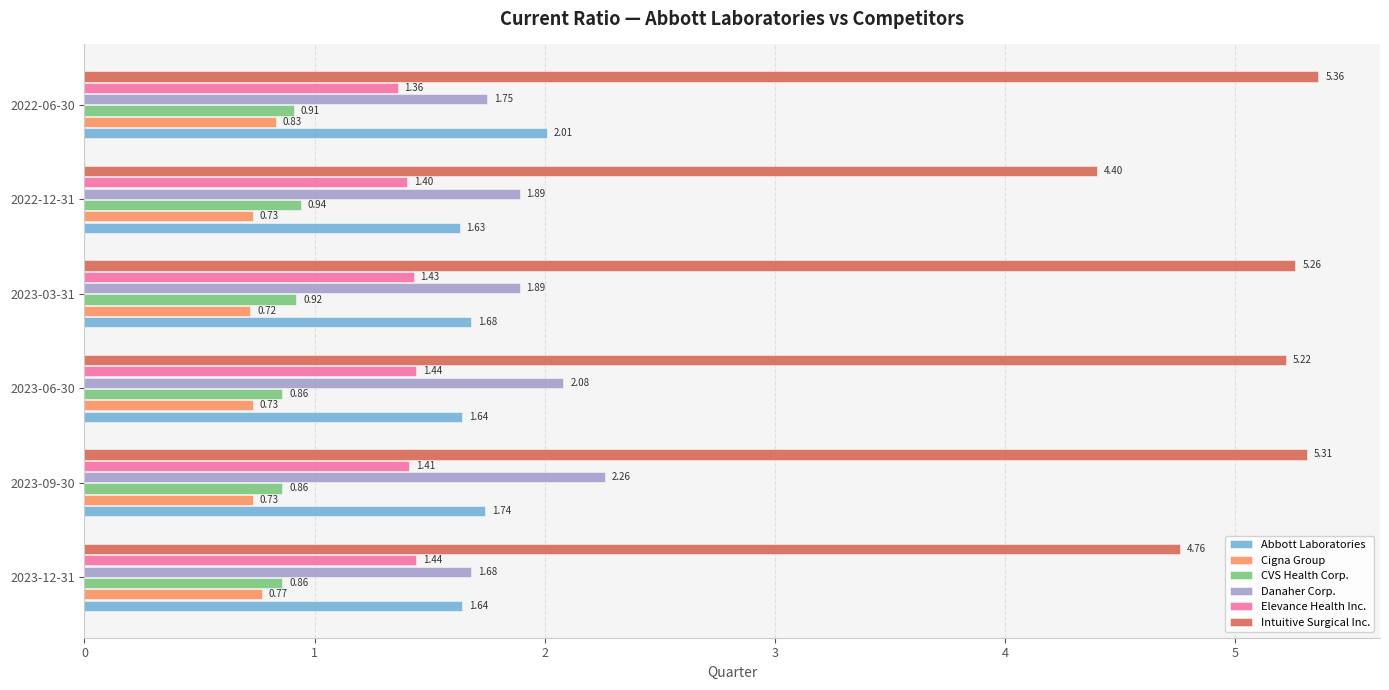

Rank the series at 2023-09-30 from lowest to highest value.

Cigna Group, CVS Health Corp., Elevance Health Inc., Abbott Laboratories, Danaher Corp., Intuitive Surgical Inc.